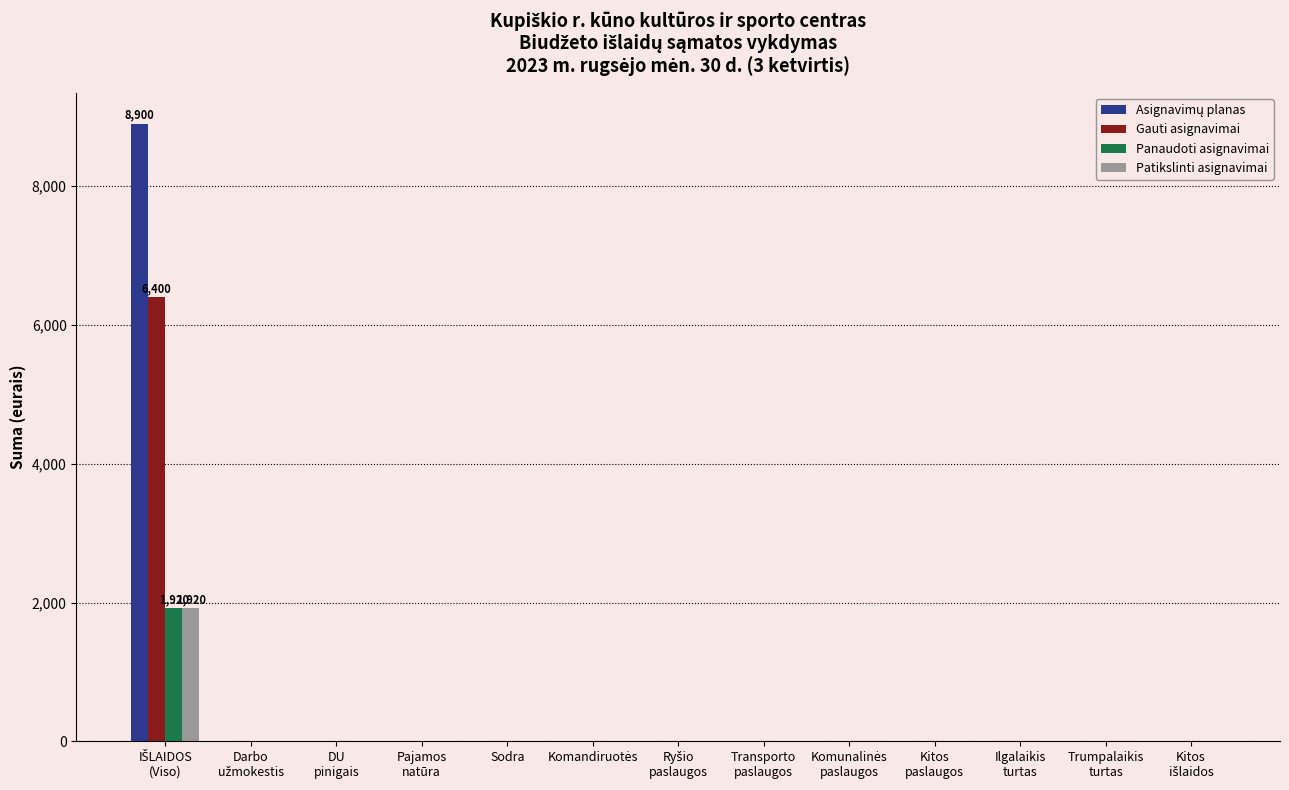

What is the highest value of the Gauti asignavimai series?

6400.0